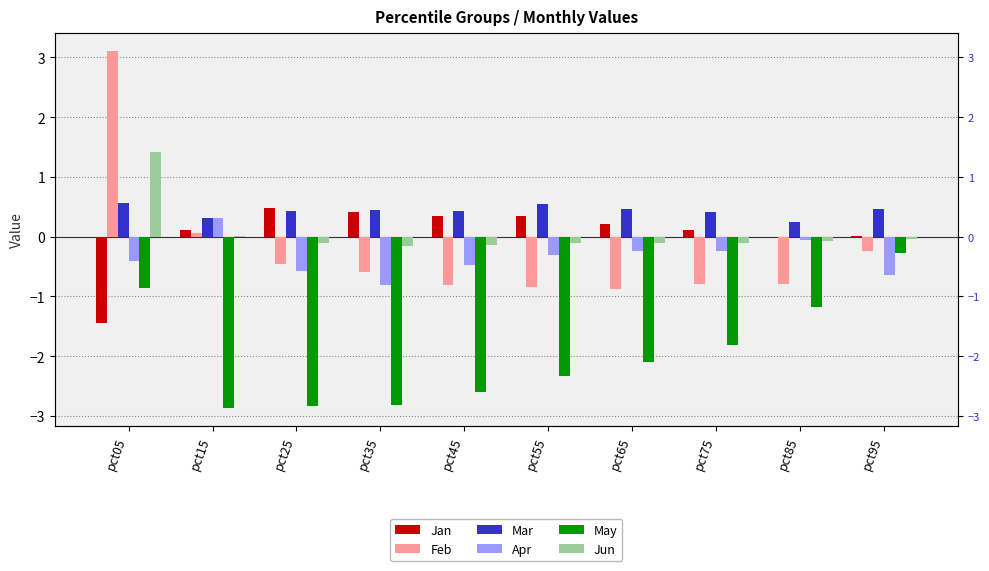

Which has a higher value, pct85 or pct95?

pct95